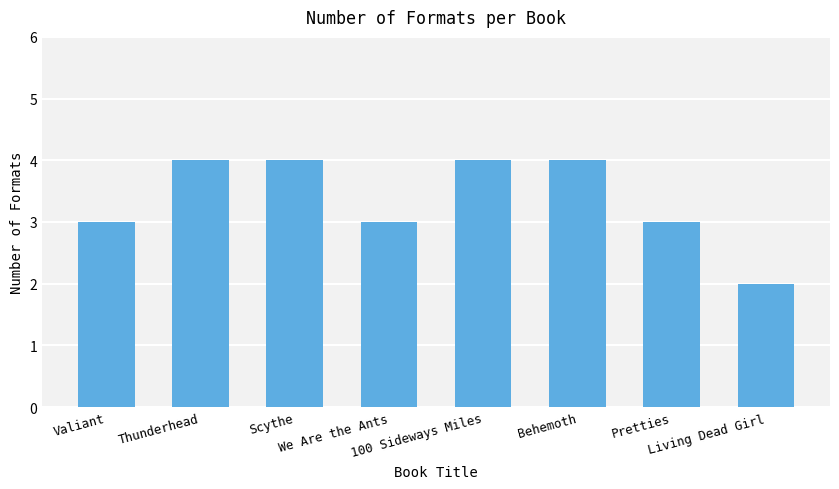

What is the difference between the maximum and minimum values?

2